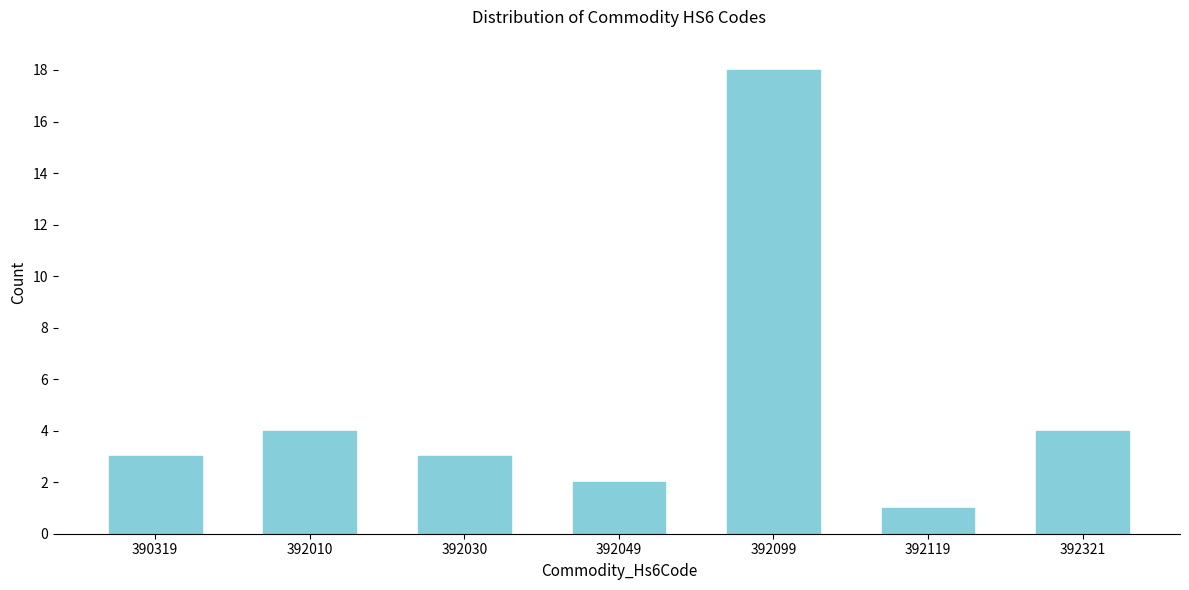

Reading right to left, what are all the values shown in this chart?

4	1	18	2	3	4	3